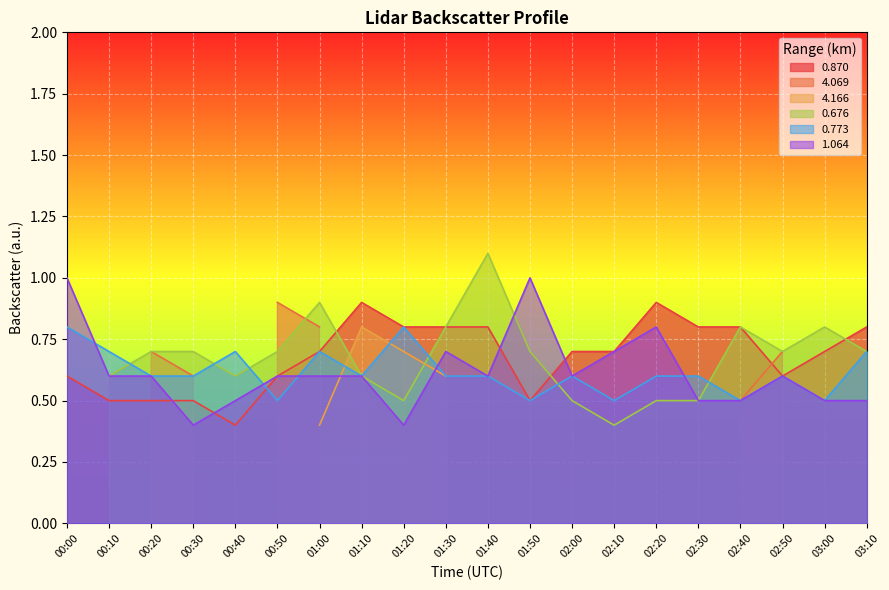

What is the difference between the maximum and second lowest values in the 0.870 series?

0.4